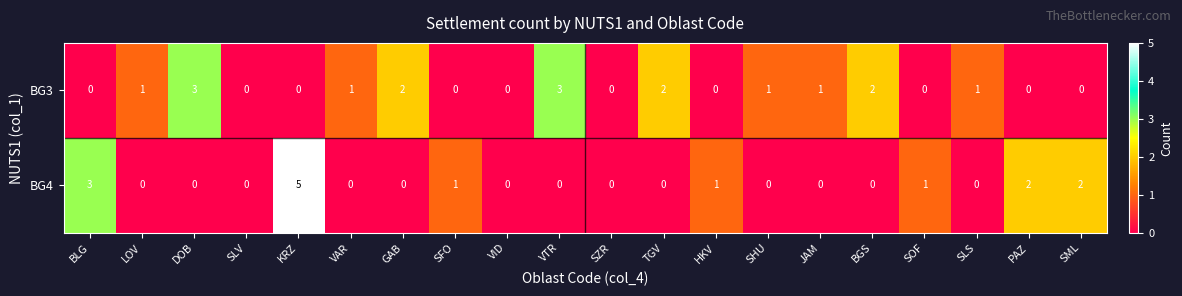

How many data points in BG3 are less than 1?

10